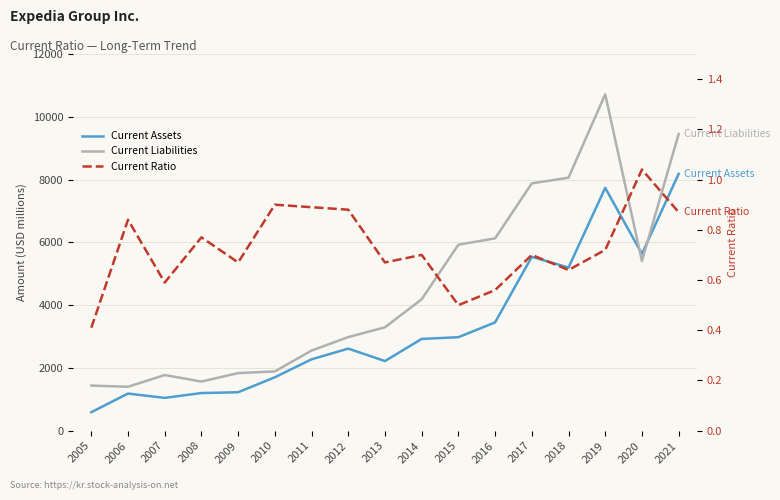

Read the Current Liabilities value at 2018.

8060.0